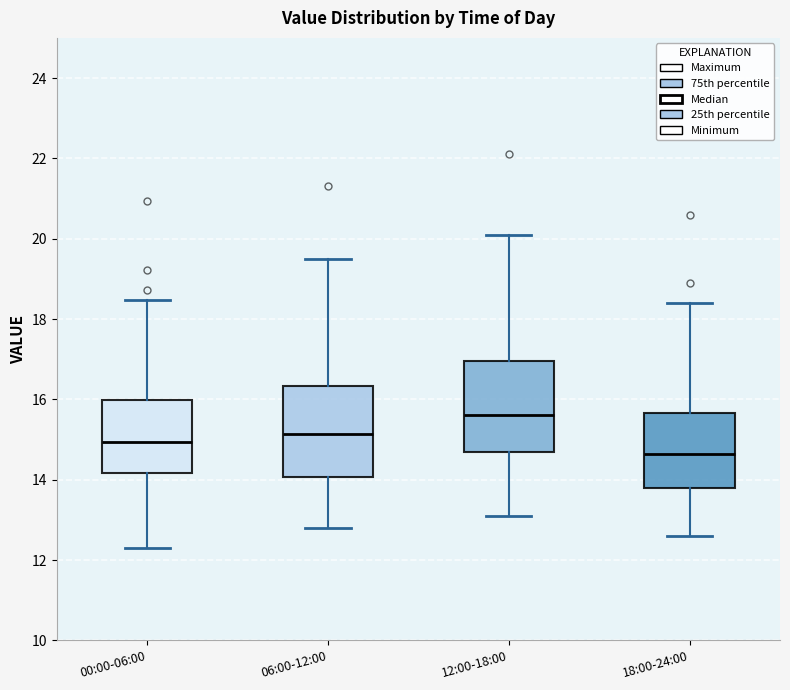

Where does the lower whisker of the box for 06:00-12:00 end on the y-axis? The values are not printed on the chart, so give them approximately, as read against the axis.

12.8